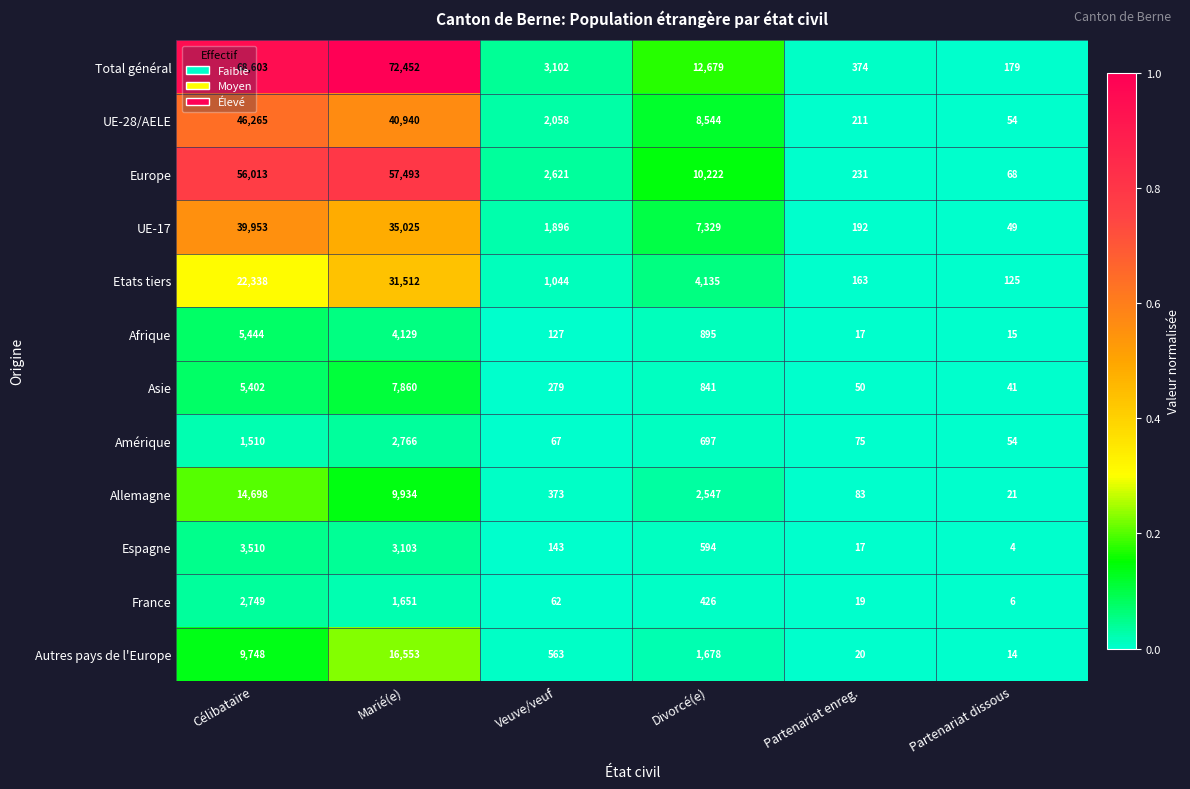

The value of UE-28/AELE at Partenariat enreg. is 211. True or false?

True